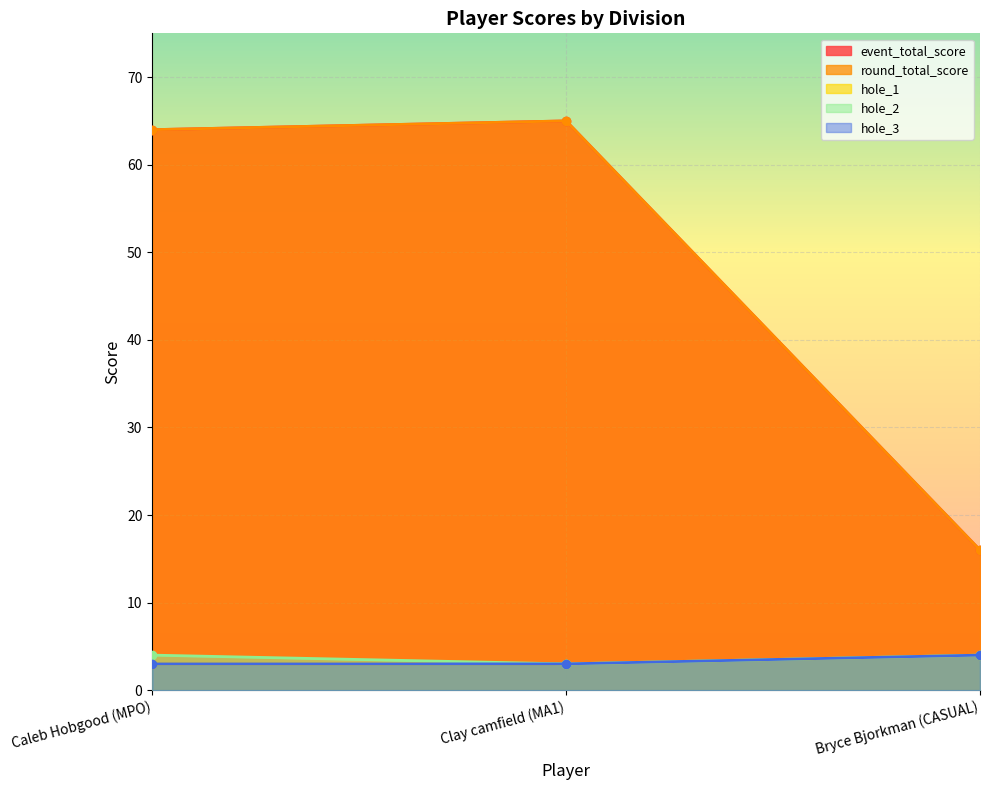

Which series has the largest range (max minus min)?

event_total_score